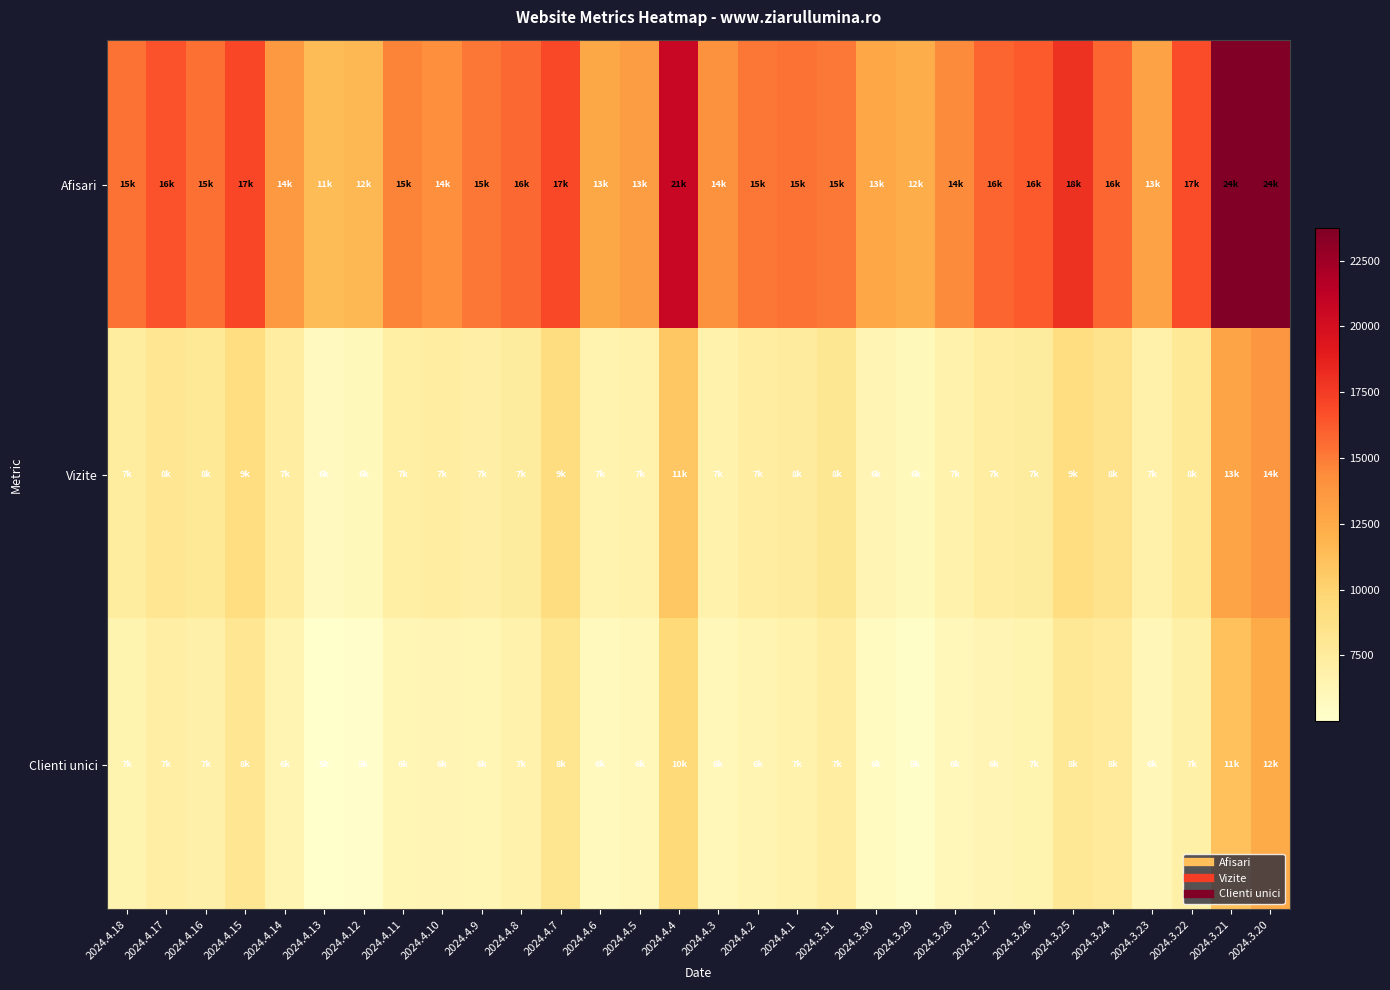

At 2024.4.14, list the series in order from smallest to largest.

Clienti unici, Vizite, Afisari